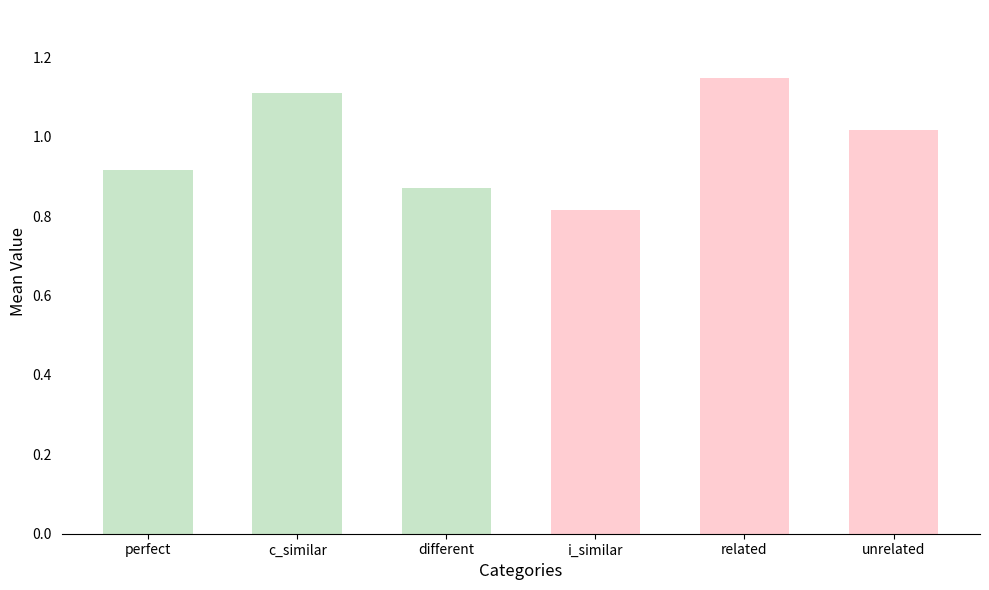

What is the difference between the maximum and minimum values?

0.3